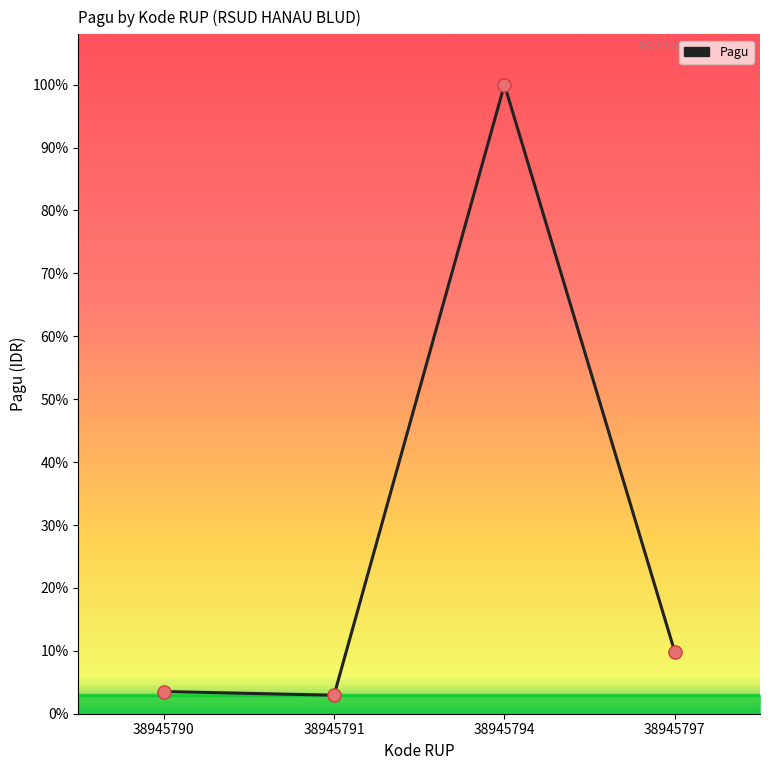

What is the change in value from 38945790 to 38945791?

-6000000